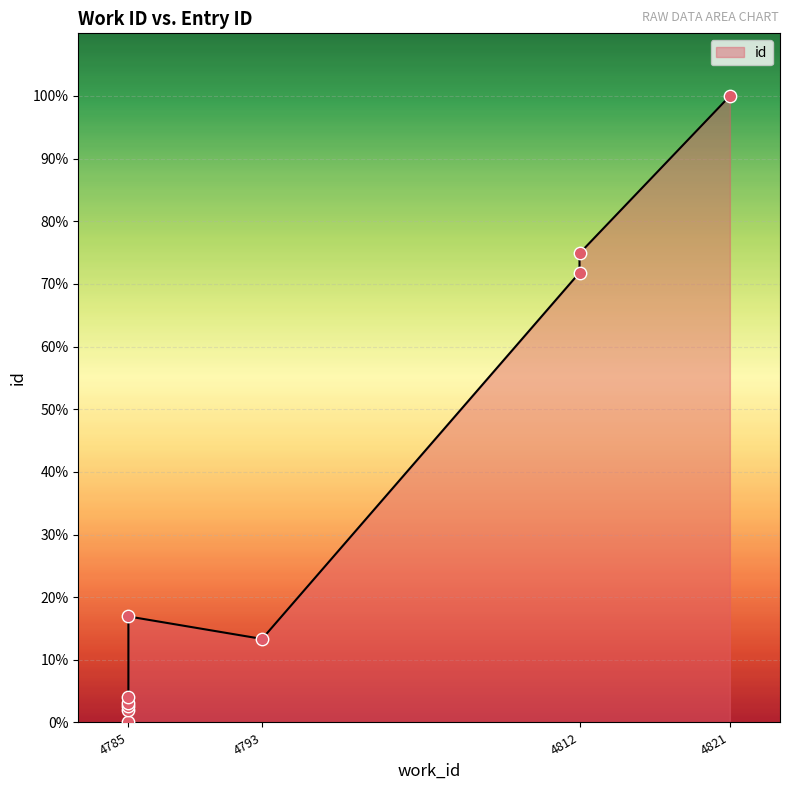

Which has a higher value, 4785 or 4812?

4812